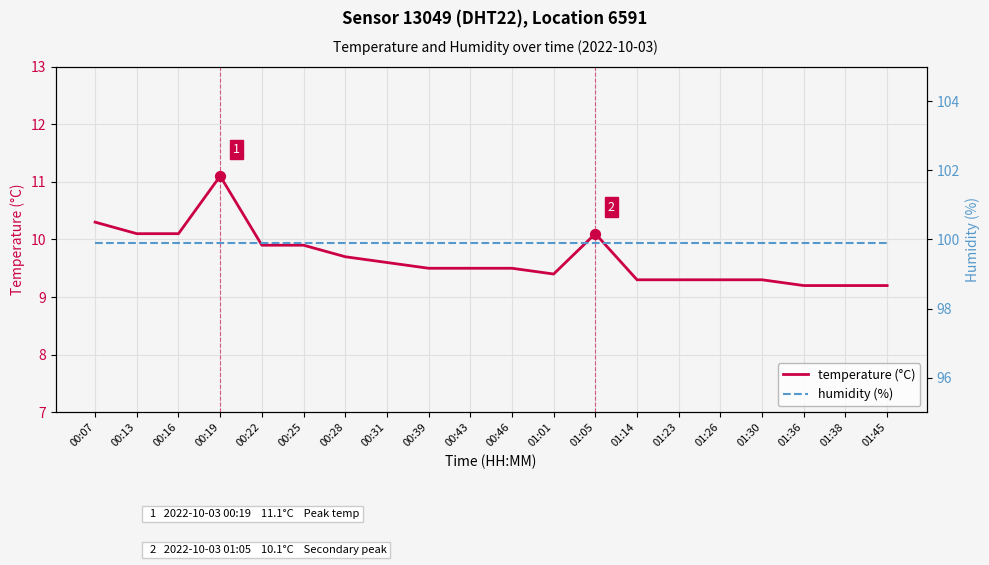

Which series has the largest total across all categories?

humidity (%)